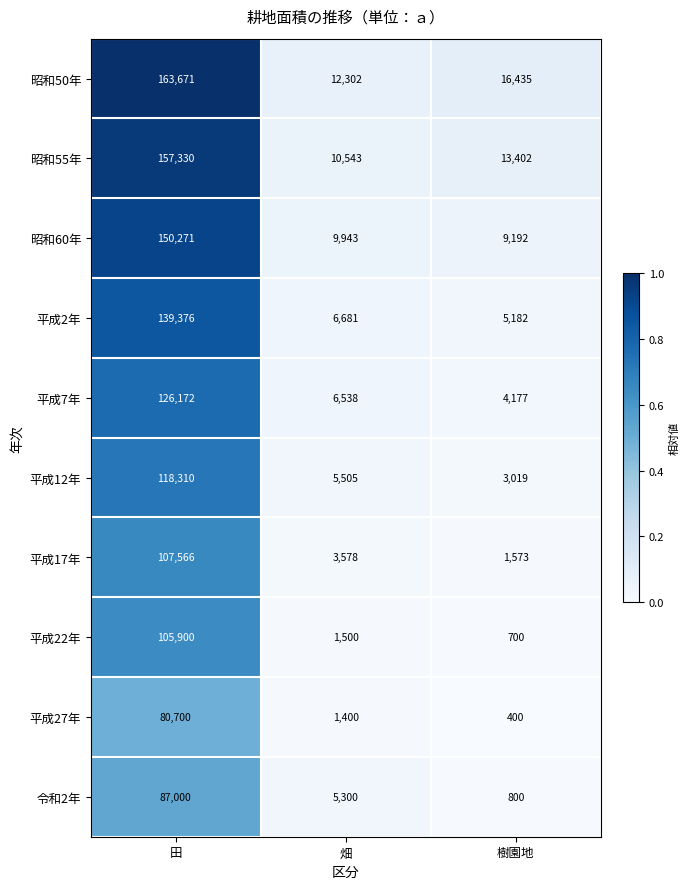

What value does the 平成7年 series have at 田, to the nearest 10?

126170